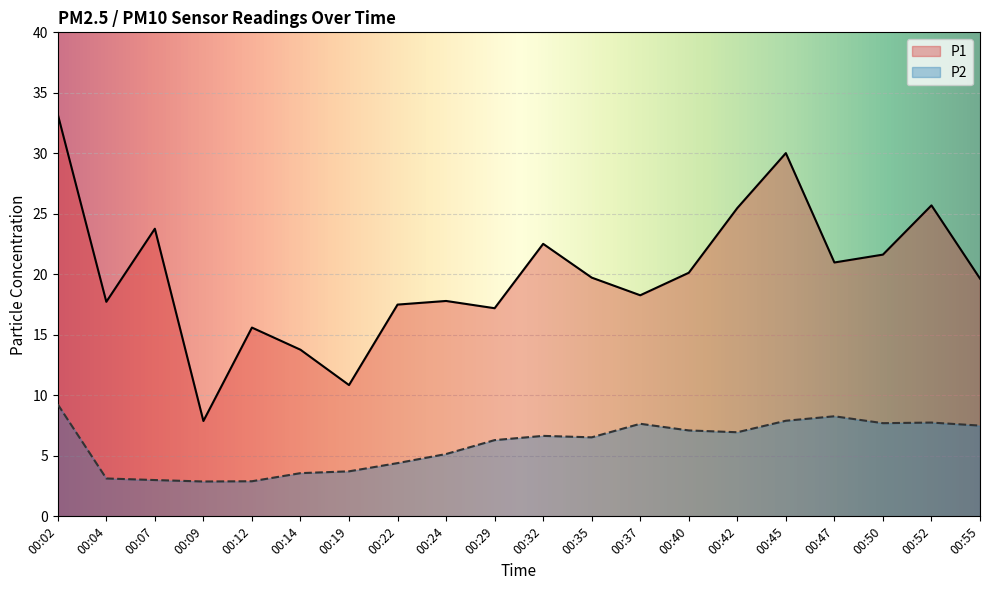

List the series in order of their overall mean, highest first.

P1, P2